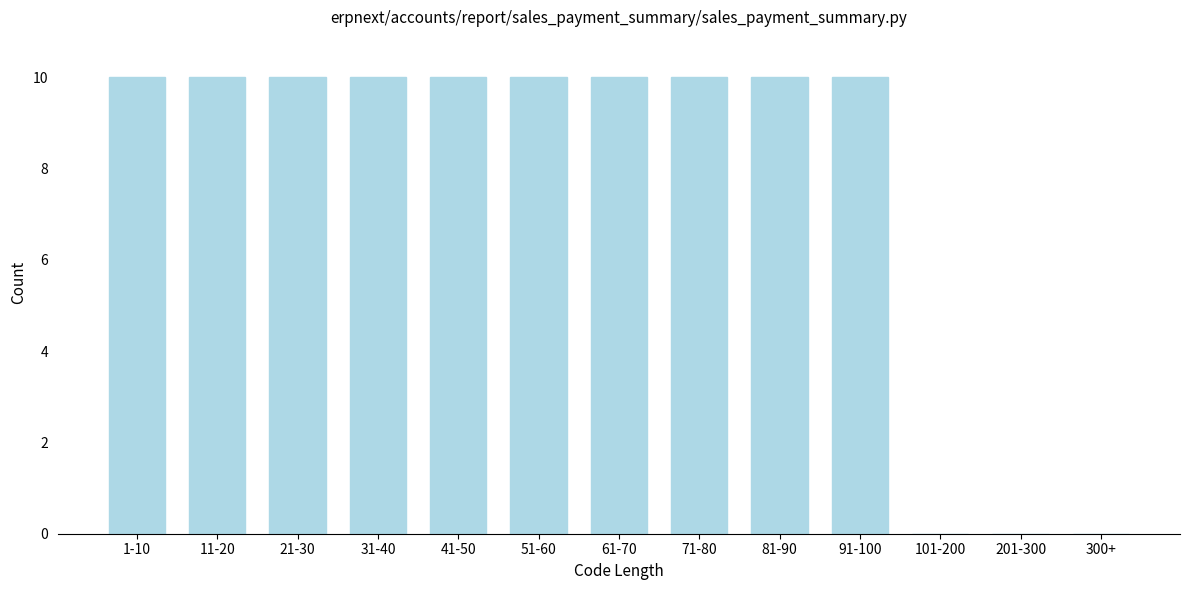

Reading right to left, extract all data points from this chart.

300+=0	201-300=0	101-200=0	91-100=10	81-90=10	71-80=10	61-70=10	51-60=10	41-50=10	31-40=10	21-30=10	11-20=10	1-10=10